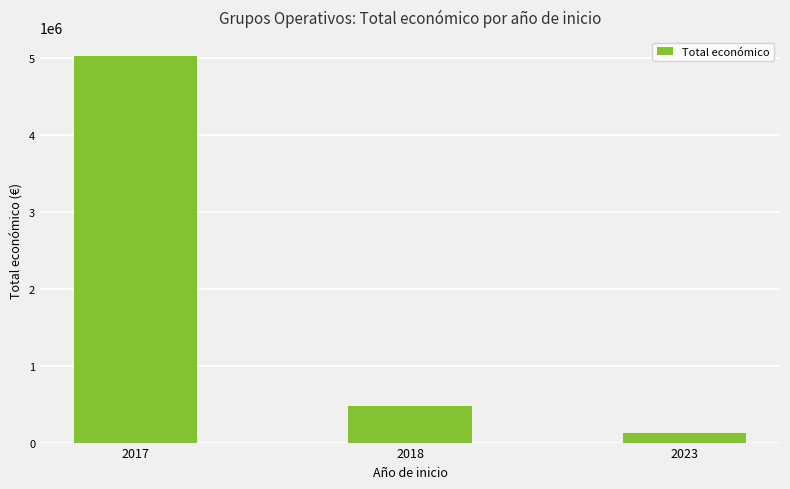

What is the difference between the second highest and minimum values?

358772